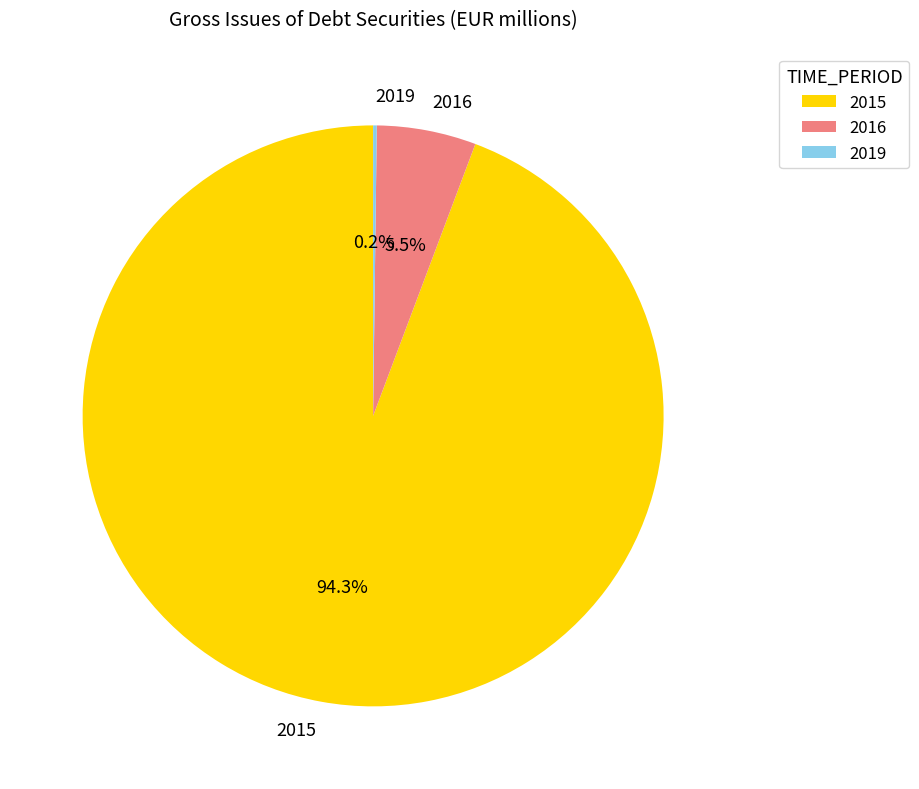

To the nearest percent, what is the difference between the largest and smallest slice percentages?

94%